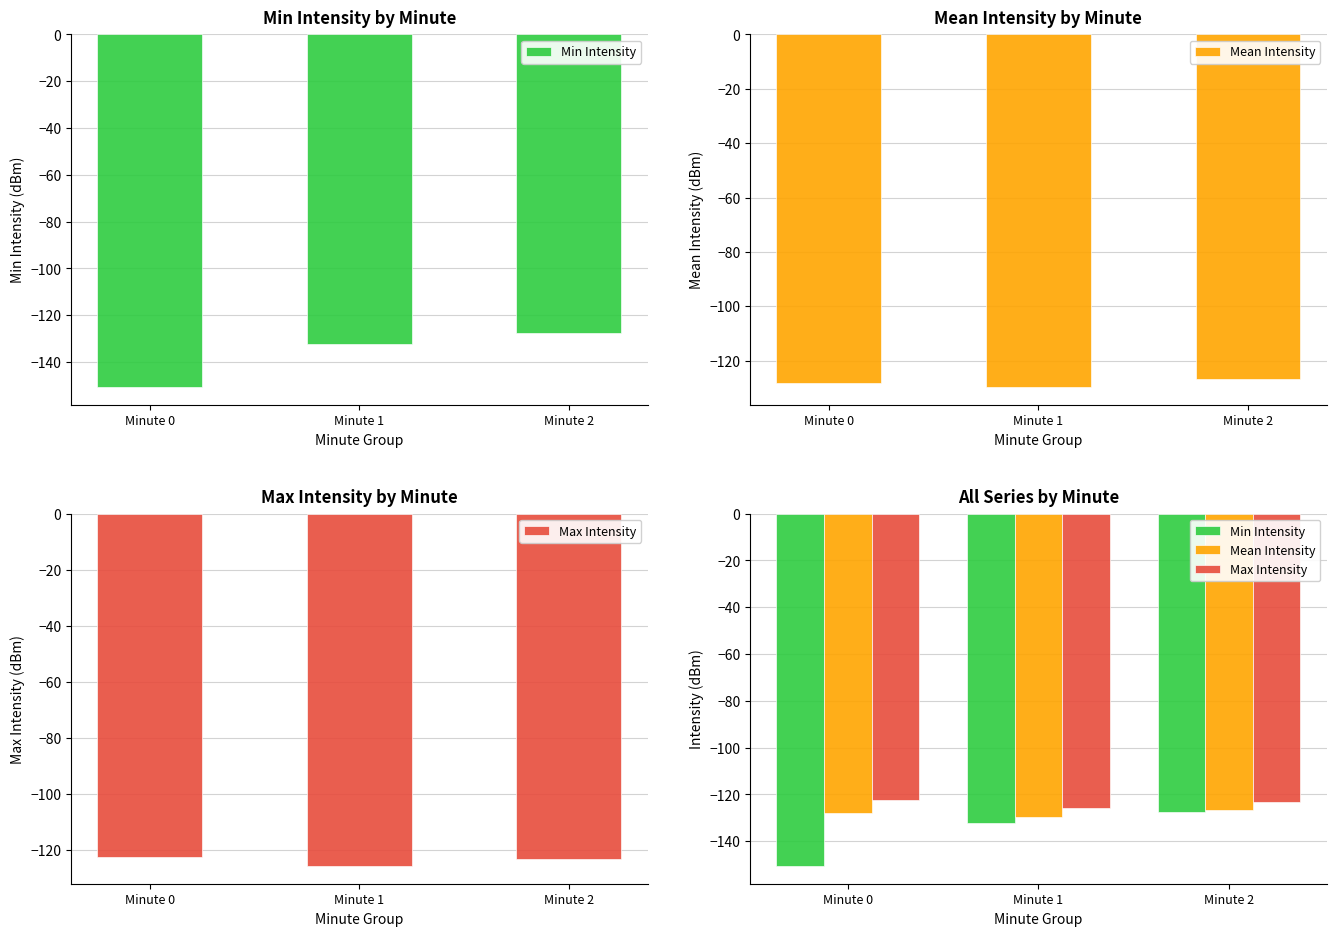

Which series has the largest total across all categories?

Max Intensity